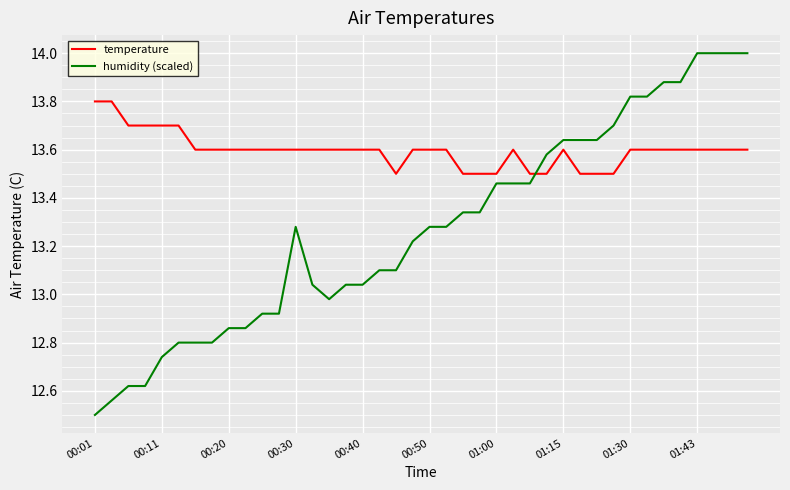

What are all the series names shown in the legend?

temperature, humidity (scaled)